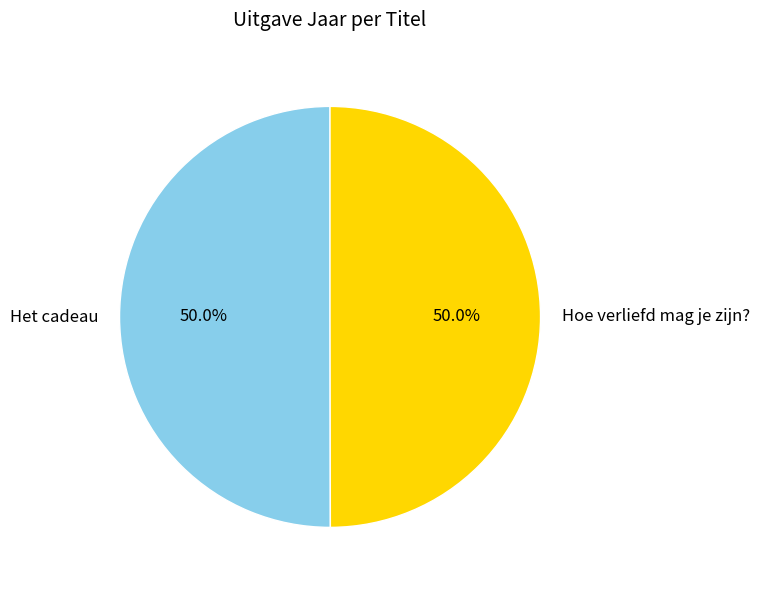

What is the ratio of the value at Het cadeau to the value at Hoe verliefd mag je zijn??

1.0